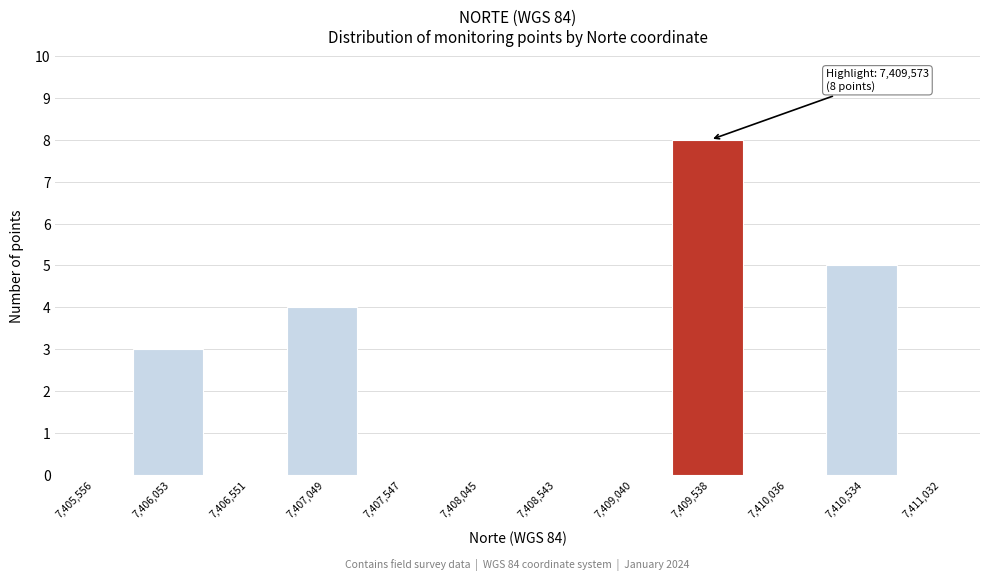

Reading left to right, transcribe all the data shown in this chart.

7,405,556=0	7,406,053=3	7,406,551=0	7,407,049=4	7,407,547=0	7,408,045=0	7,408,543=0	7,409,040=0	7,409,538=8	7,410,036=0	7,410,534=5	7,411,032=0